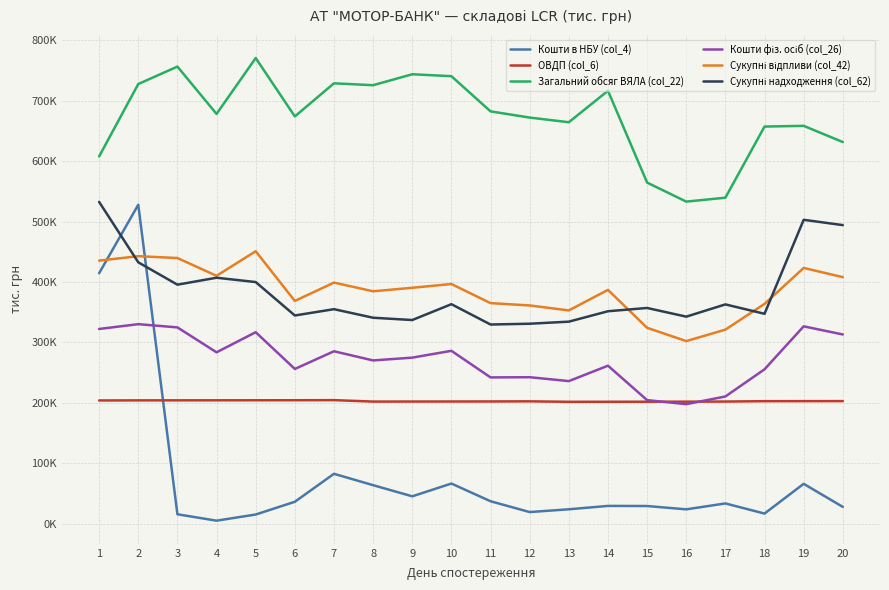

Does the chart have visible grid lines?

Yes